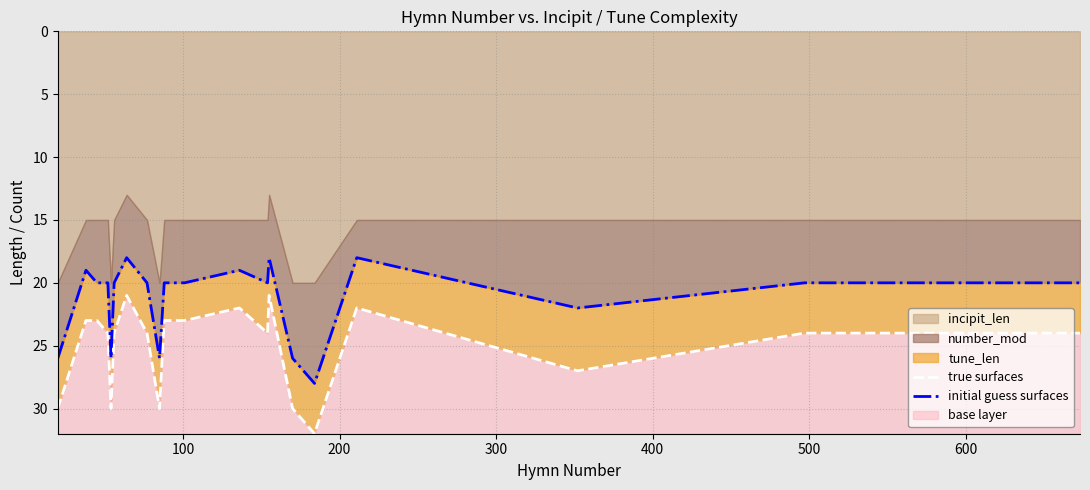

True or false: initial guess surfaces and true surfaces intersect in this chart.

False